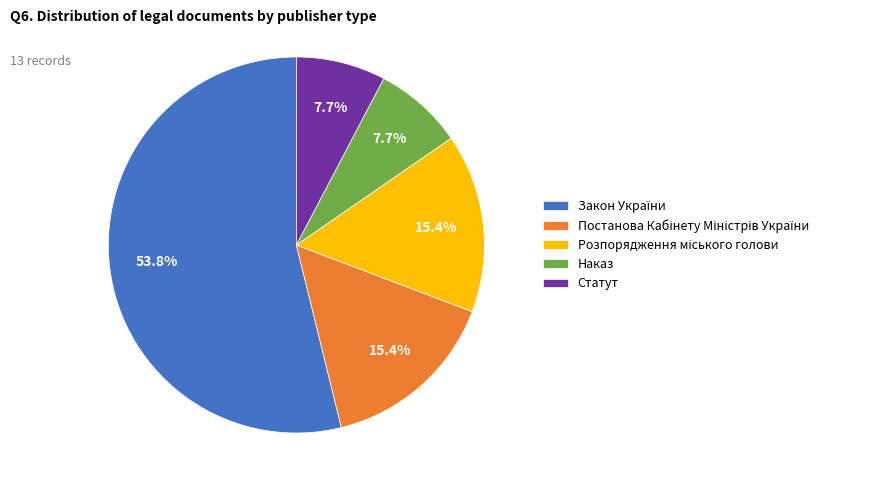

The Наказ slice represents 1% of the pie. True or false?

False